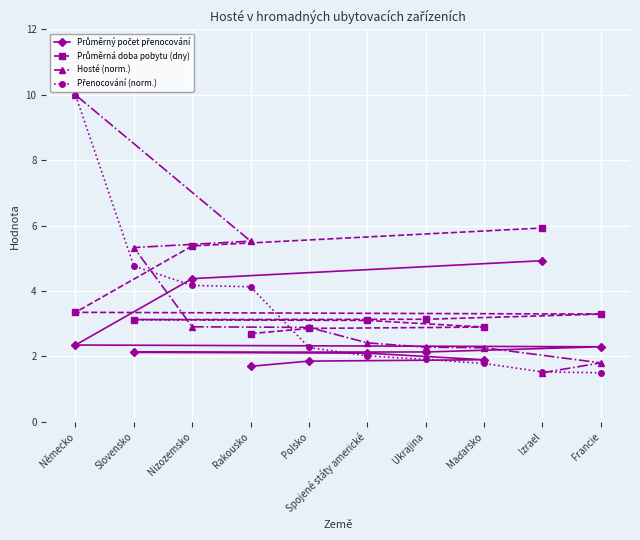

What are all the series names shown in the legend?

Průměrný počet přenocování, Průměrná doba pobytu (dny), Hosté (norm.), Přenocování (norm.)